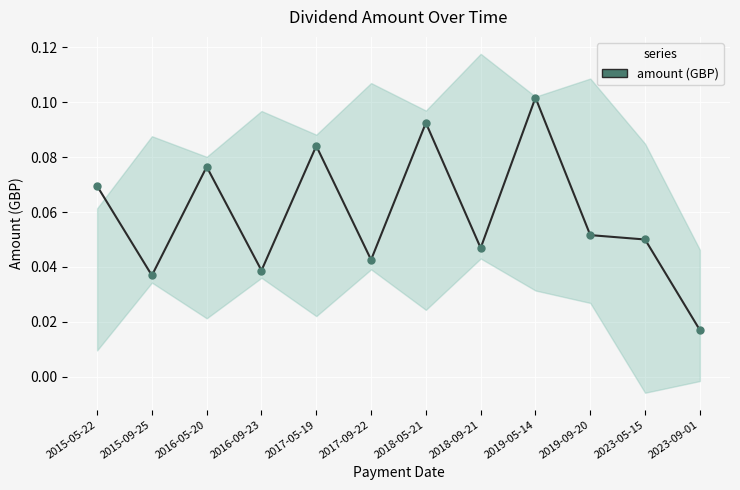

How many interior local valleys (lower than both neighbors) does the data have?

4